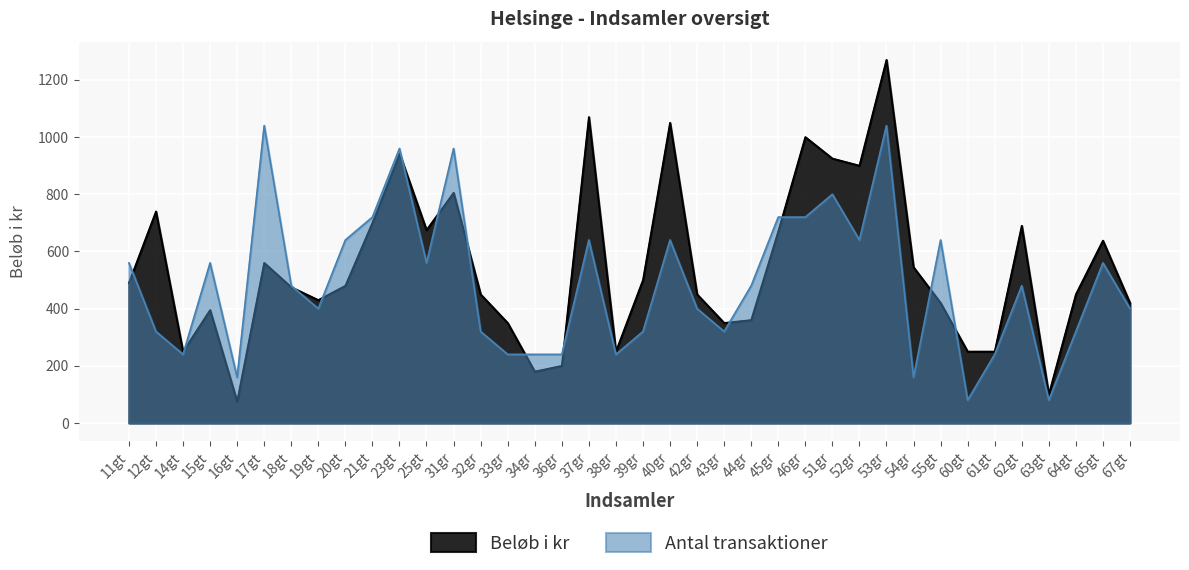

At 40gr, list the series in order from smallest to largest.

Antal transaktioner, Beløb i kr